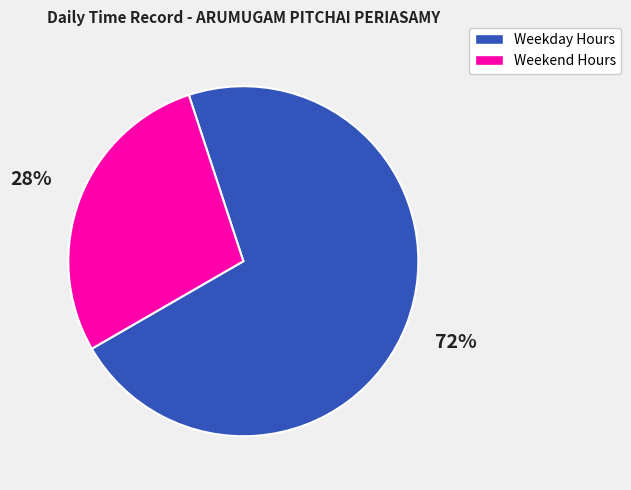

To the nearest percent, what is the combined percentage of Weekday Hours and Weekend Hours?

100%